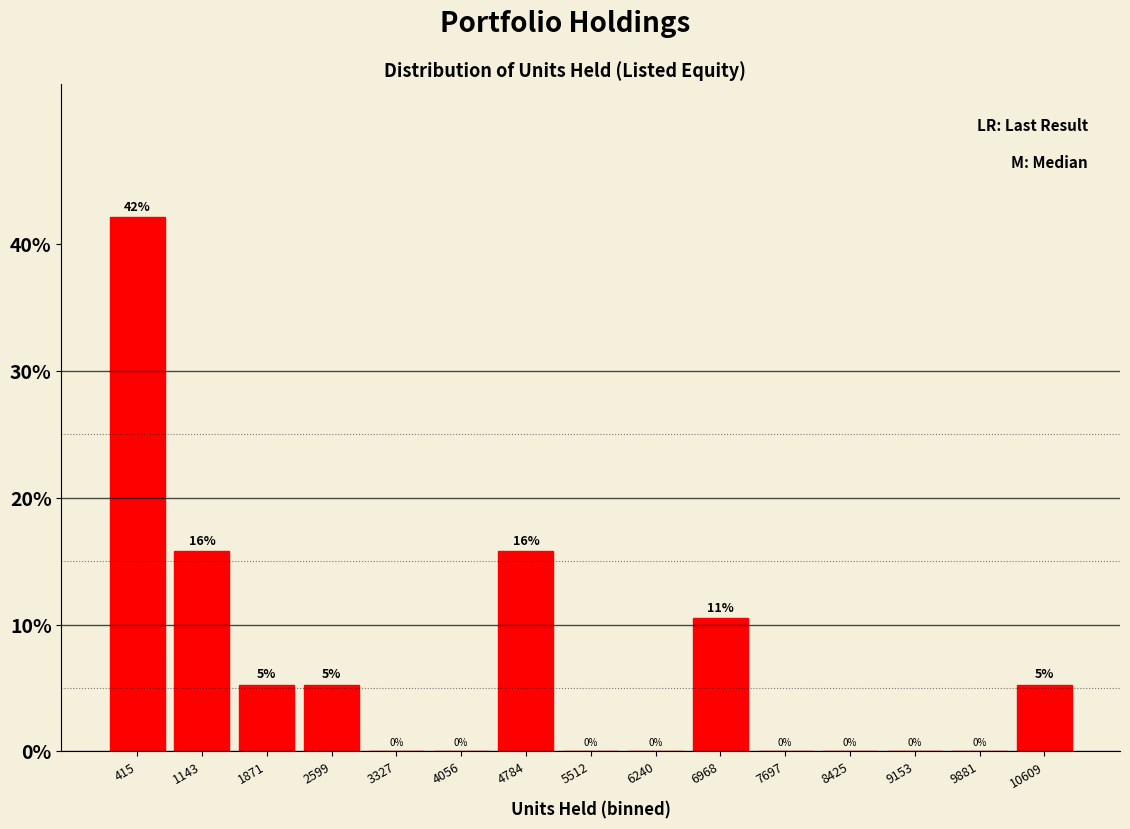

Which range on the x-axis has the tallest bar?

100 to 800